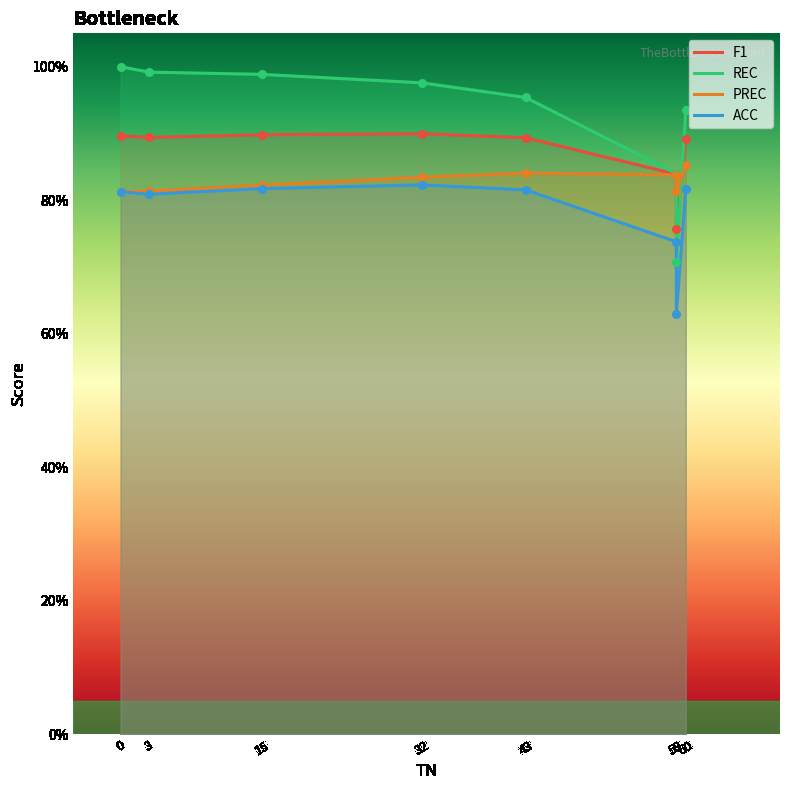

Which series has the widest spread of Y values?

REC